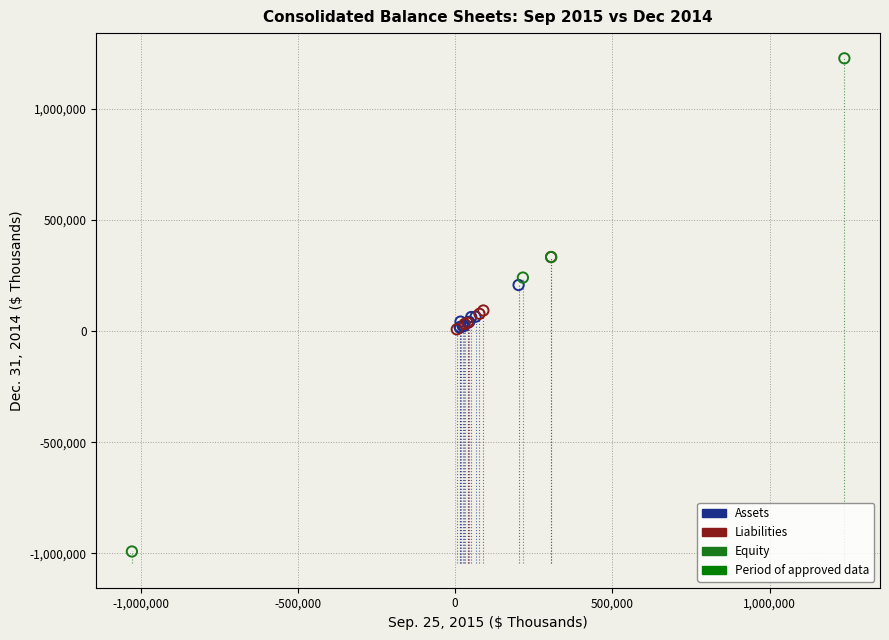

Which series reaches the maximum Y coordinate?

Equity